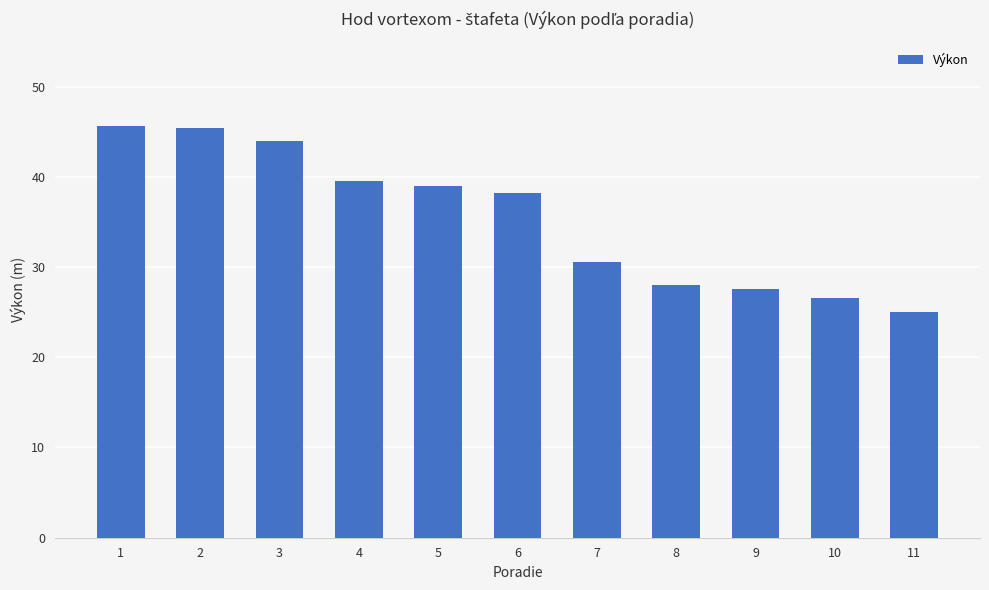

Does the chart contain any negative values?

No